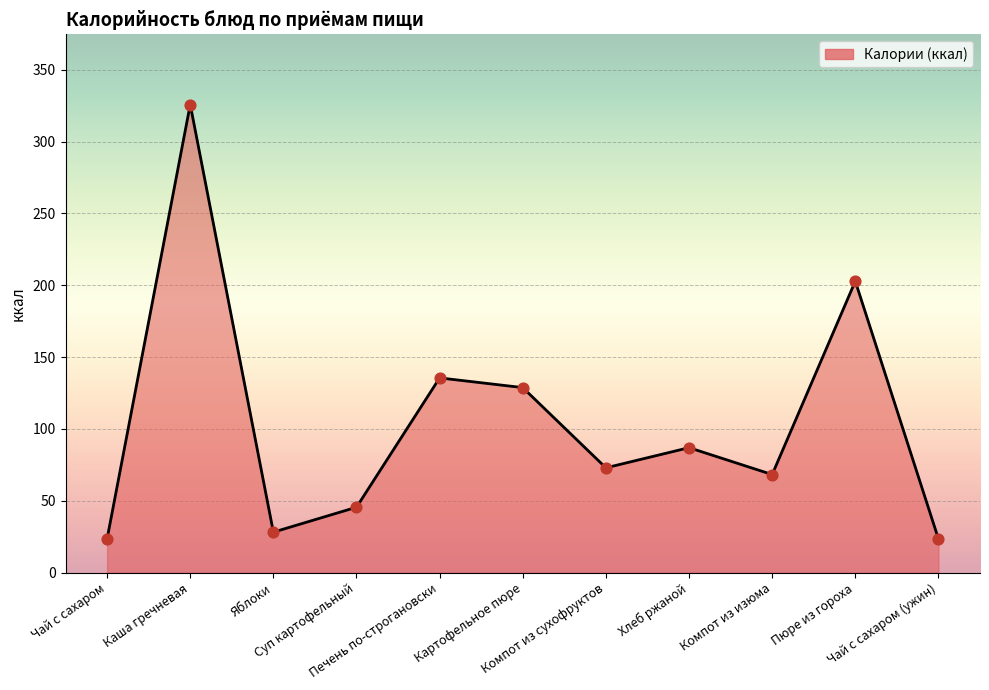

What is the change in value from Суп картофельный to Печень по-строгановски?

+90.0